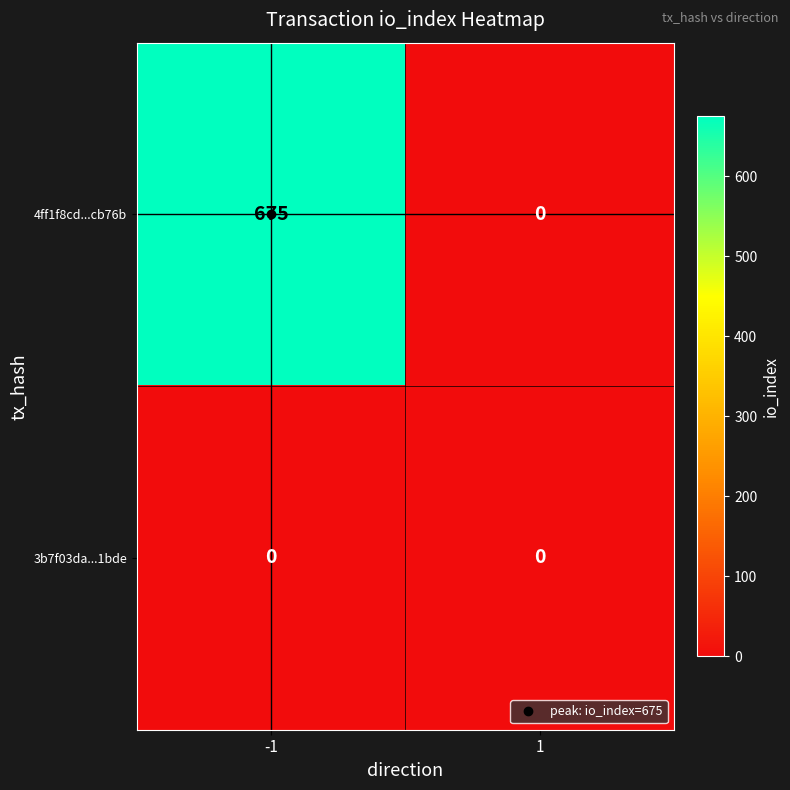

Is it true that 4ff1f8cd...cb76b equals 884 at -1?

False